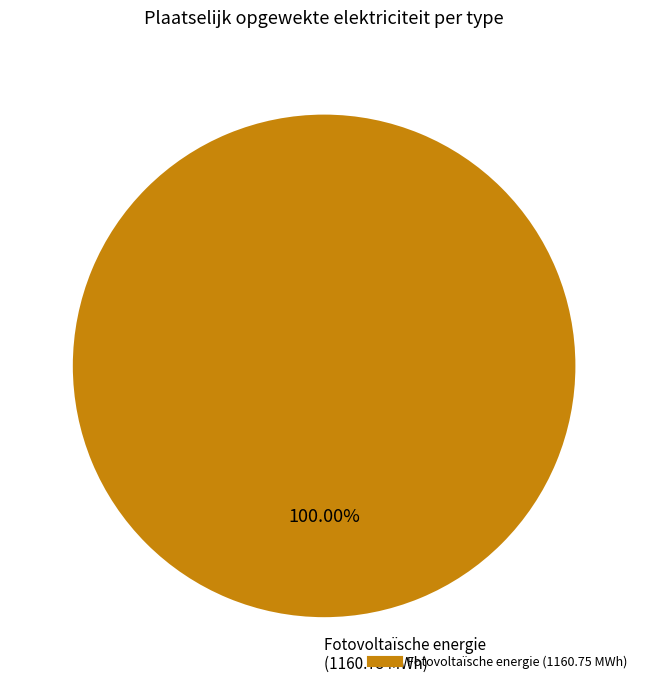

Does any single category account for the majority?

Yes